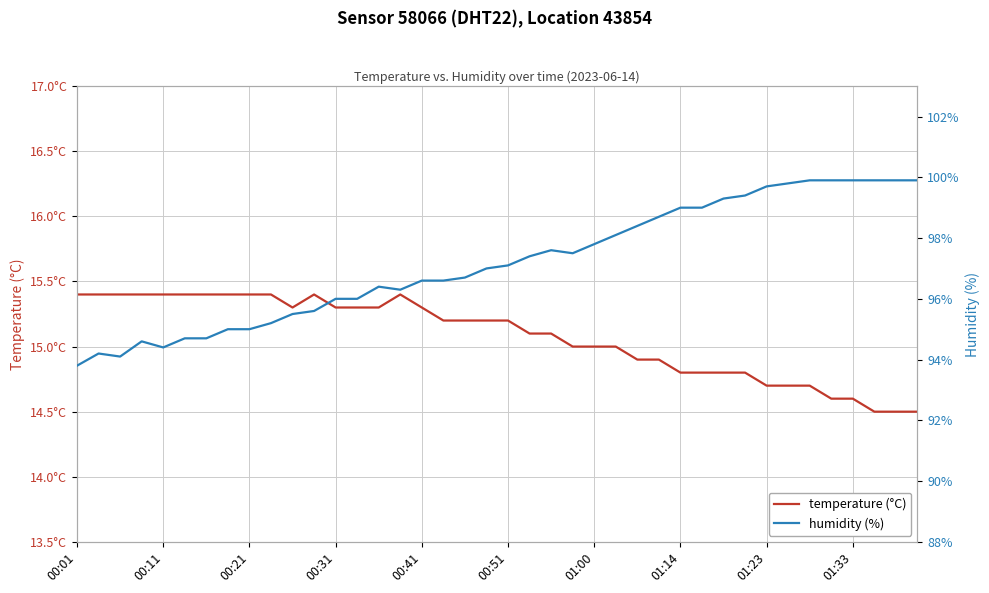

True or false: temperature and humidity intersect in this chart.

False